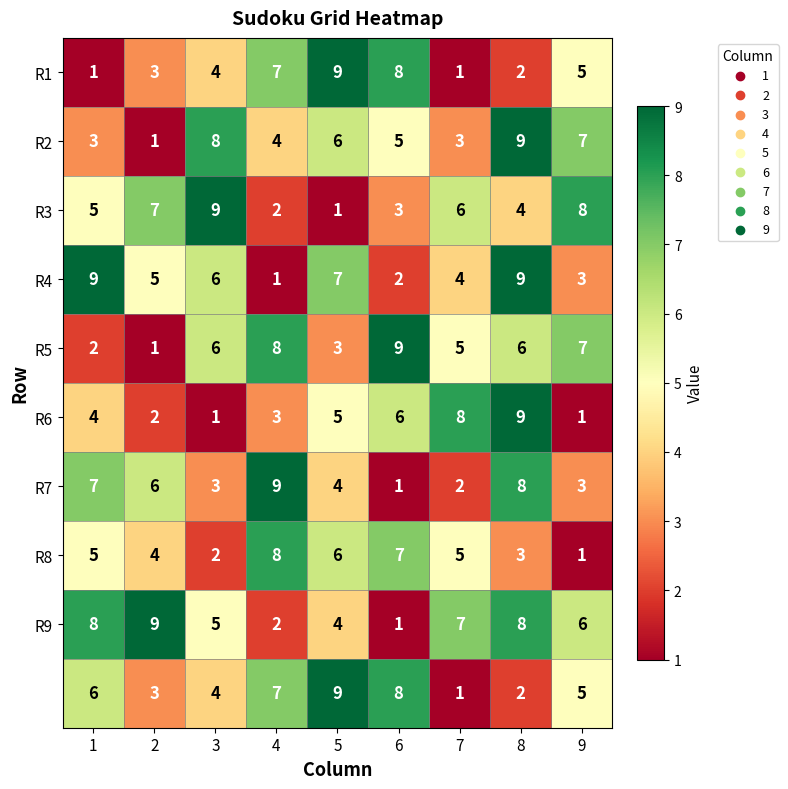

What is the difference between the highest and lowest values at 9?

7